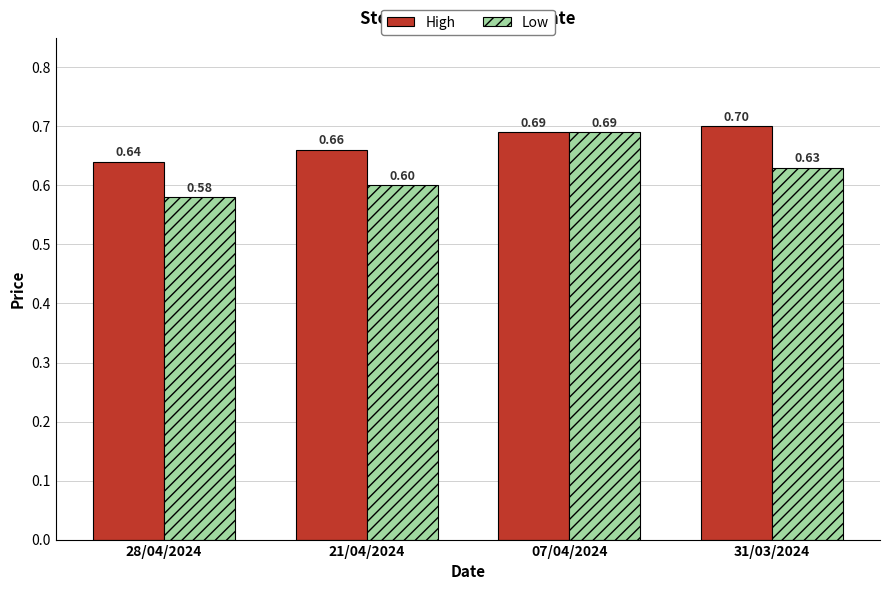

What is the value of the Low bar at the 1st from the left?

0.6